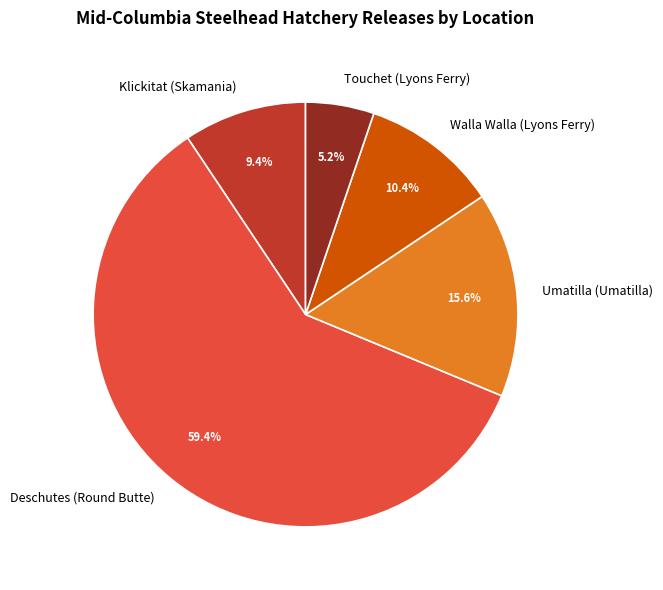

Which category accounts for the majority?

Deschutes (Round Butte)